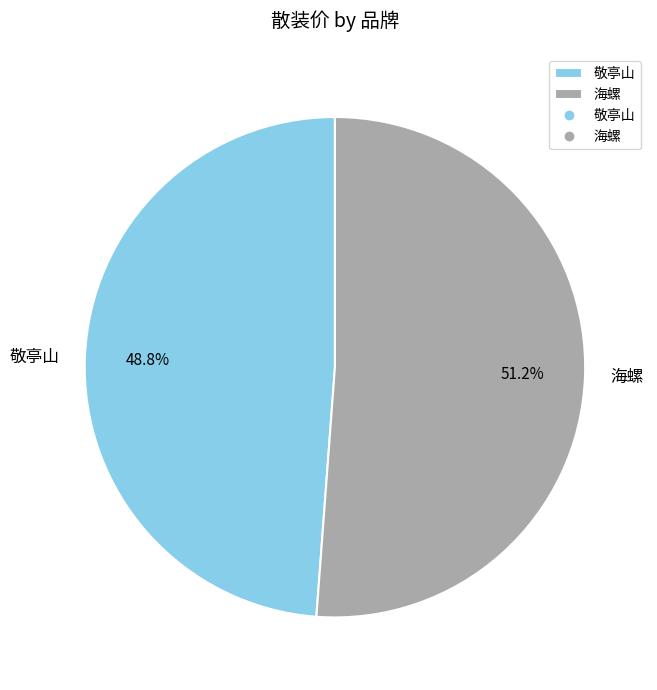

What percentage is the 海螺 slice, to the nearest percent?

51%